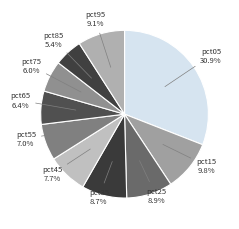

Do pct35 and pct85 together represent more than half of the pie?

No